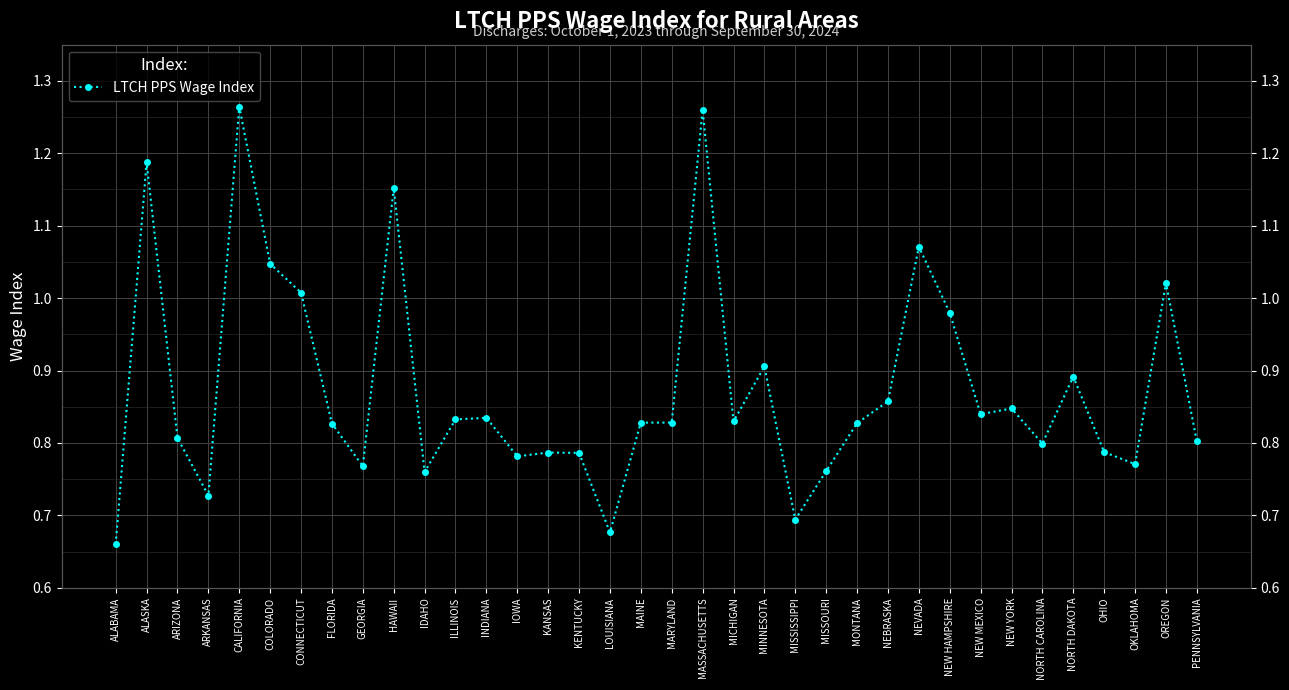

Approximately how many times larger is the value at NEW YORK compared to OREGON?

0.8